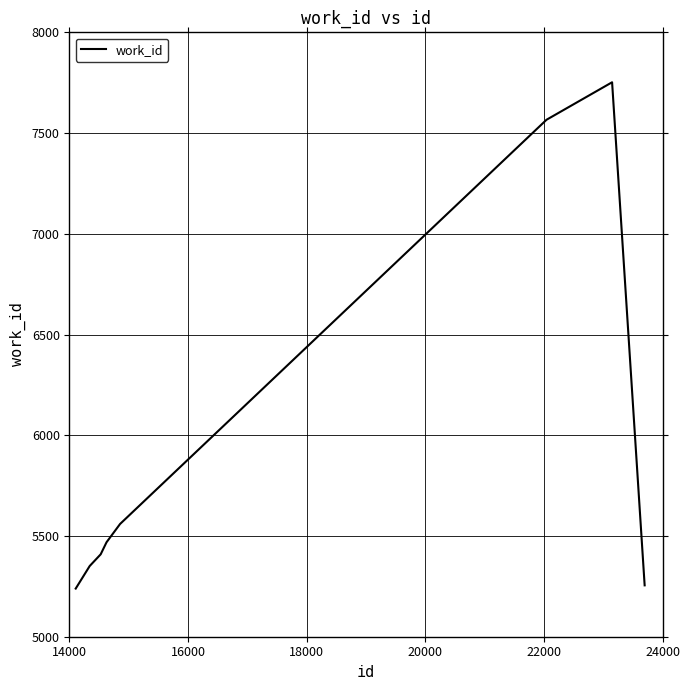

What is the difference between the maximum and minimum values?

2513